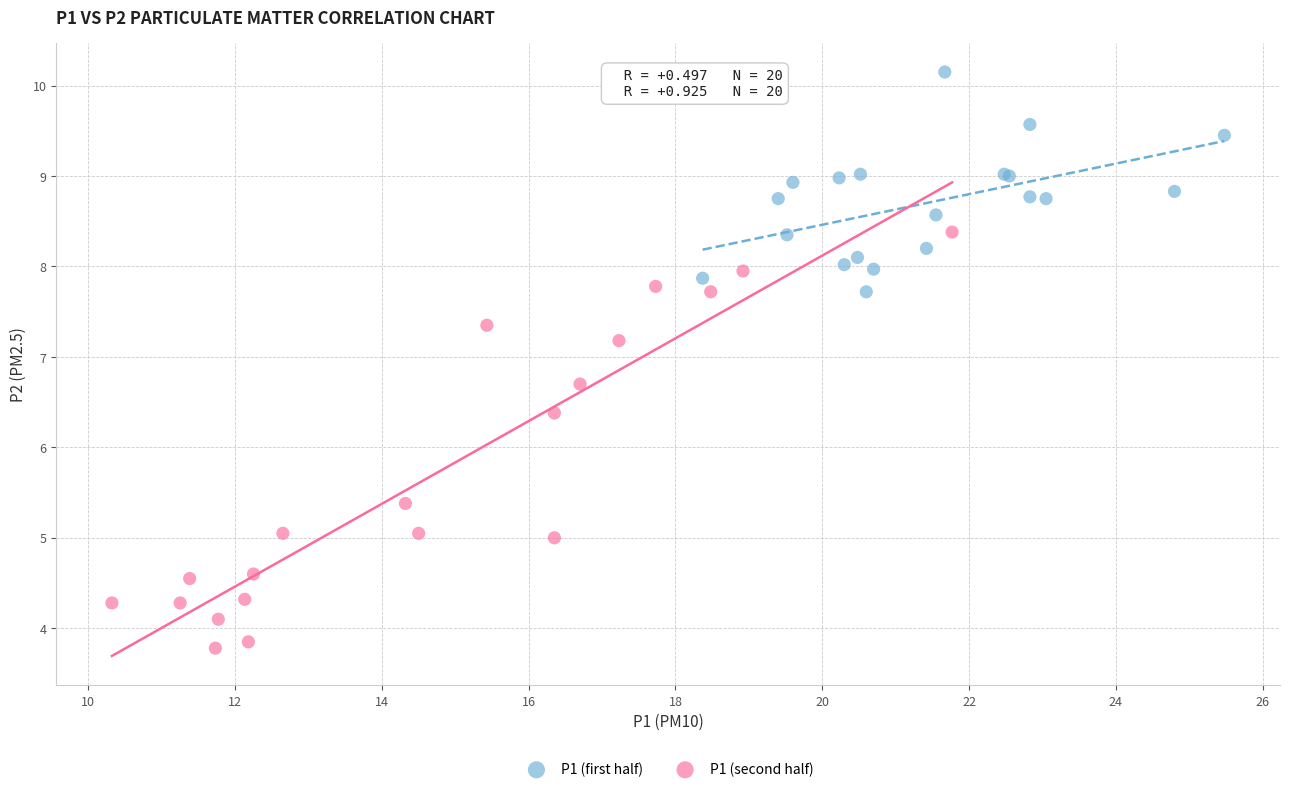

Which series has the largest Y range (max minus min)?

P1 (second half)